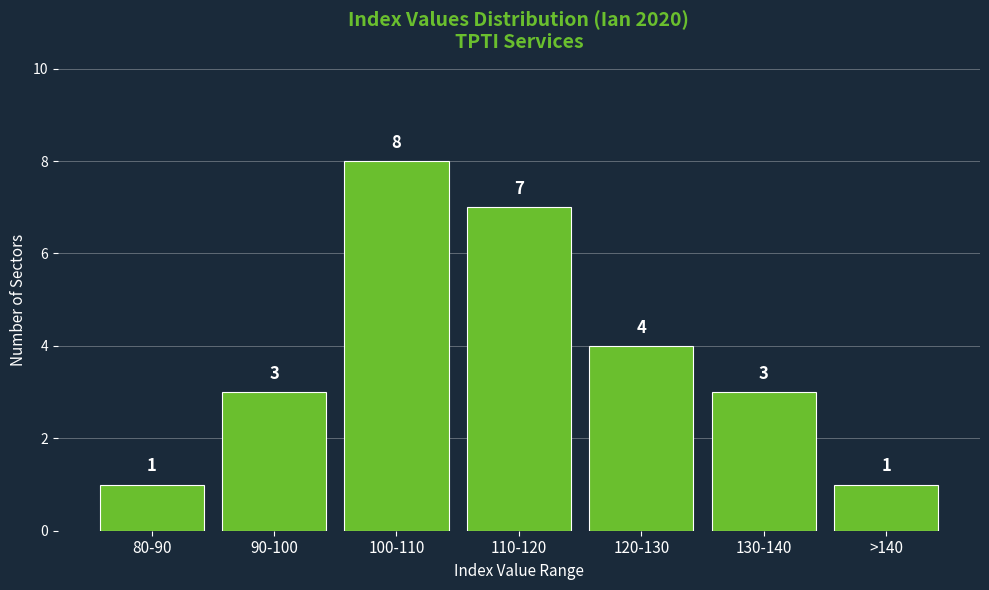

Reading left to right, extract all data points from this chart.

1	3	8	7	4	3	1